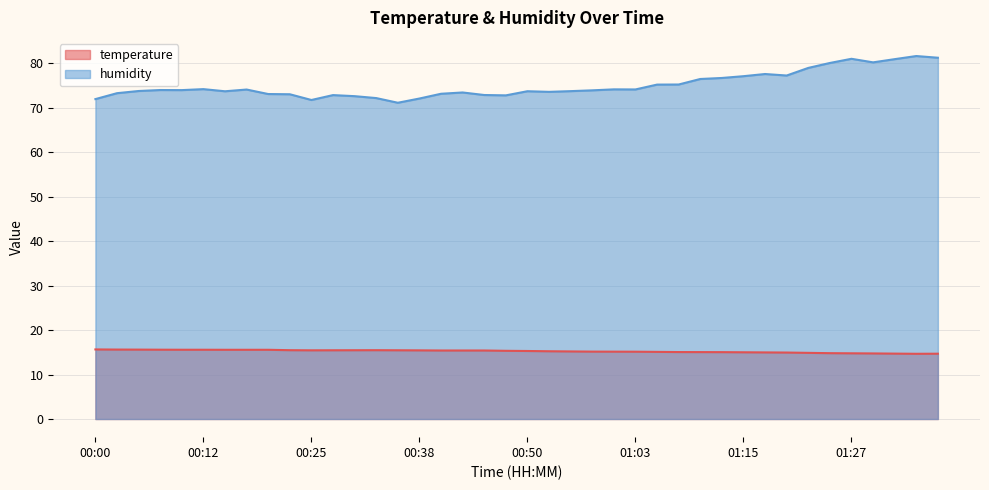

List the series in order of their peak value, highest first.

humidity, temperature